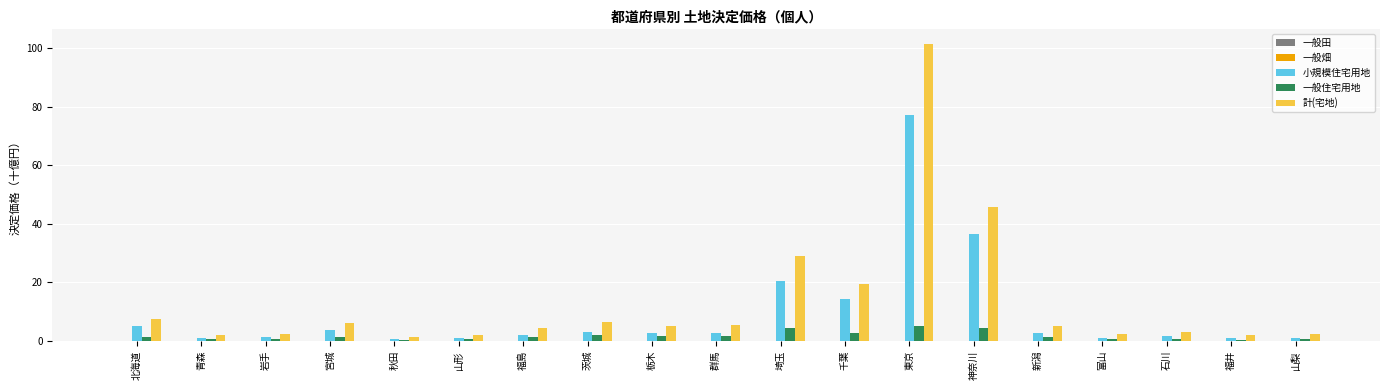

Which series changed the most between 山形 and 千葉?

計(宅地)